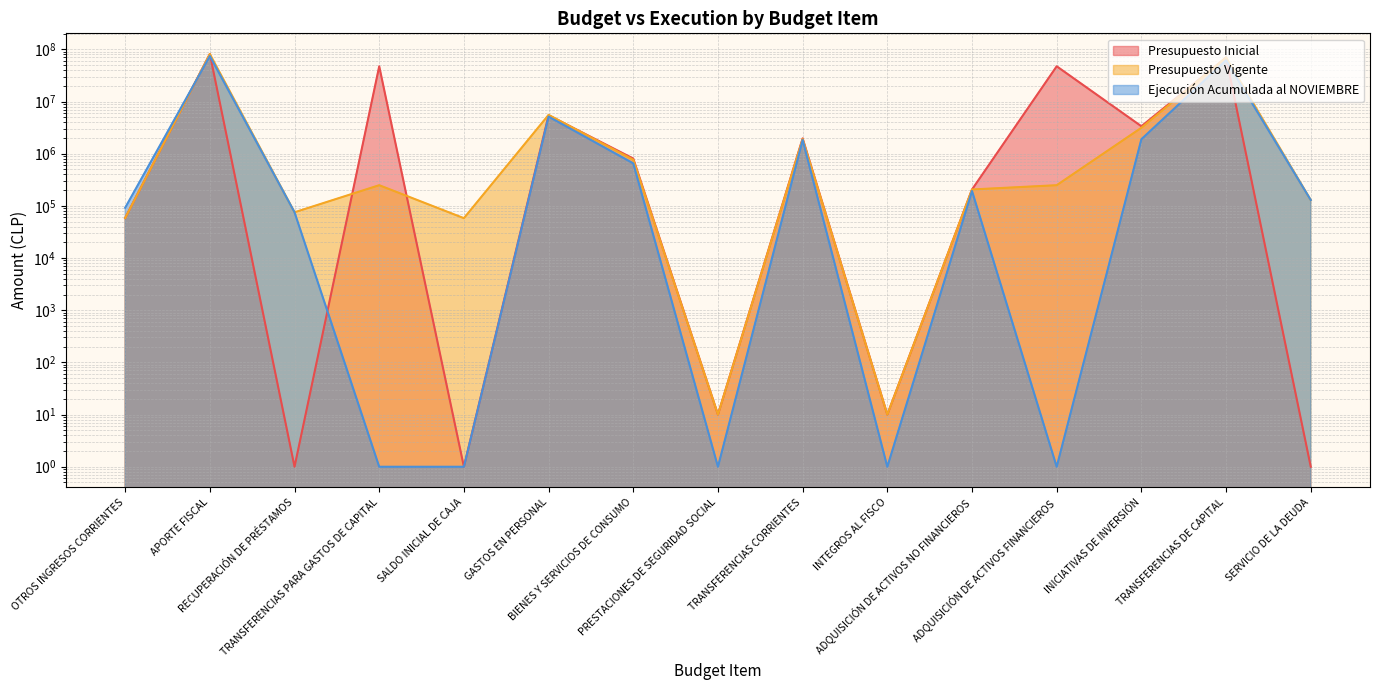

What is the difference between the maximum and minimum values in the Presupuesto Inicial series?

81467906